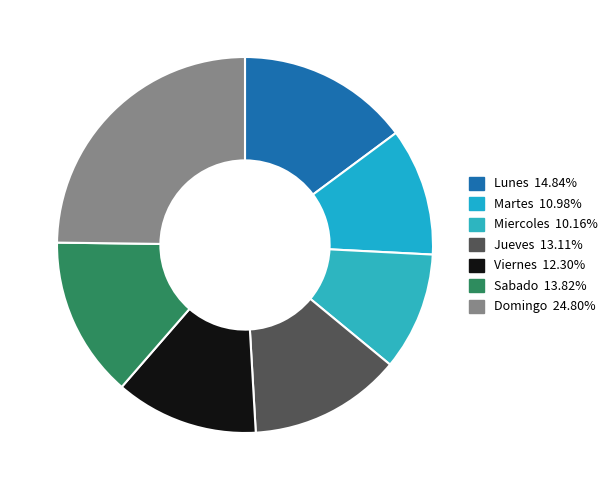

Rank the categories by value from lowest to highest.

Miercoles, Martes, Viernes, Jueves, Sabado, Lunes, Domingo